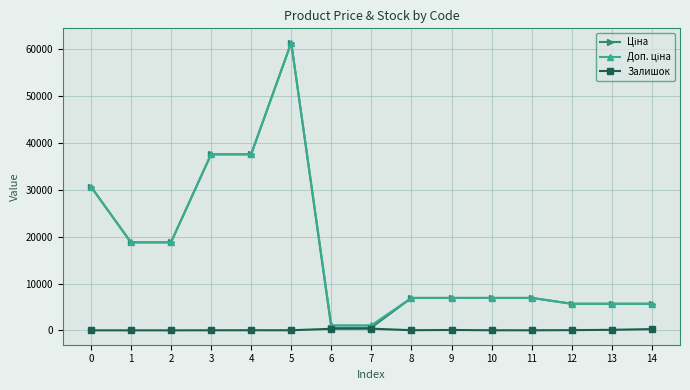

At which category is the sum across all series the highest?

5